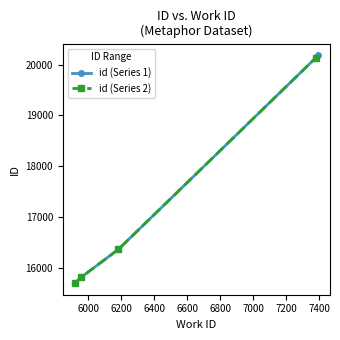

Does the chart display data point markers on the line(s)?

Yes